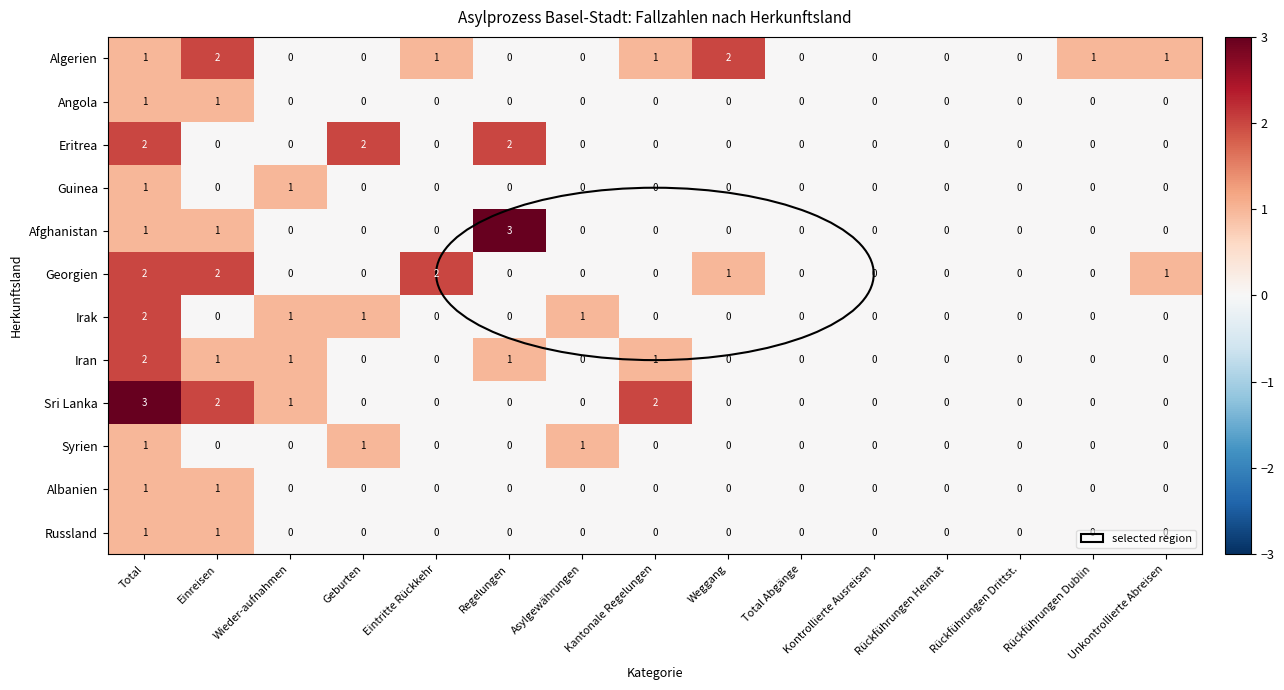

True or false: Syrien has a value of 0 at Wieder-aufnahmen.

True